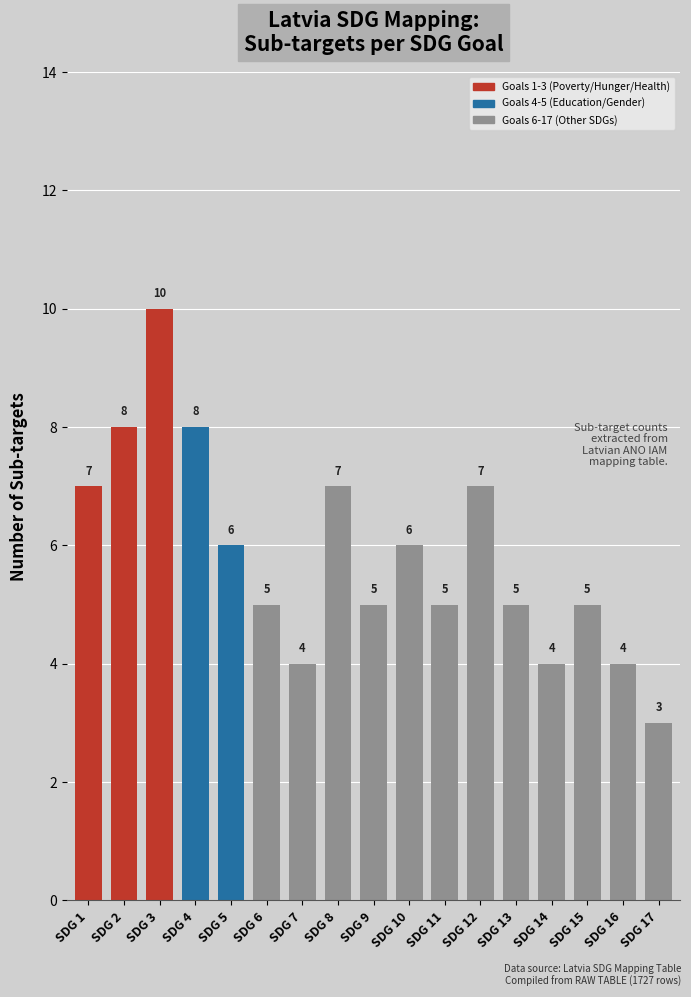

What is the value of the 8th bar from the left?

7